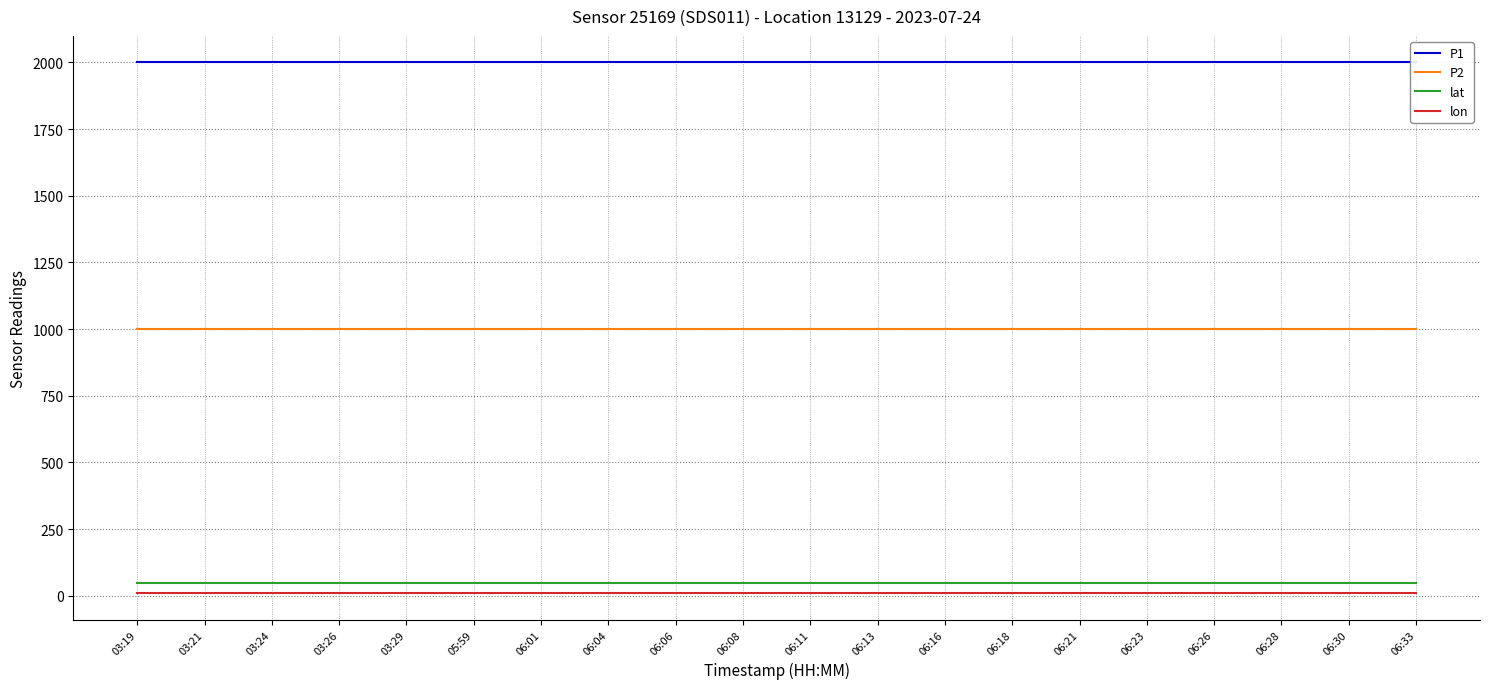

Reading left to right, what are all the values shown in this chart?

P1: 03:19=1999.9	03:21=1999.9	03:24=1999.9	03:26=1999.9	03:29=1999.9	05:59=1999.9	06:01=1999.9	06:04=1999.9	06:06=1999.9	06:08=1999.9	06:11=1999.9	06:13=1999.9	06:16=1999.9	06:18=1999.9	06:21=1999.9	06:23=1999.9	06:26=1999.9	06:28=1999.9	06:30=1999.9	06:33=1999.9
P2: 03:19=999.9	03:21=999.9	03:24=999.9	03:26=999.9	03:29=999.9	05:59=999.9	06:01=999.9	06:04=999.9	06:06=999.9	06:08=999.9	06:11=999.9	06:13=999.9	06:16=999.9	06:18=999.9	06:21=999.9	06:23=999.9	06:26=999.9	06:28=999.9	06:30=999.9	06:33=999.9
lat: 03:19=48.0	03:21=48.0	03:24=48.0	03:26=48.0	03:29=48.0	05:59=48.0	06:01=48.0	06:04=48.0	06:06=48.0	06:08=48.0	06:11=48.0	06:13=48.0	06:16=48.0	06:18=48.0	06:21=48.0	06:23=48.0	06:26=48.0	06:28=48.0	06:30=48.0	06:33=48.0
lon: 03:19=10.4	03:21=10.4	03:24=10.4	03:26=10.4	03:29=10.4	05:59=10.4	06:01=10.4	06:04=10.4	06:06=10.4	06:08=10.4	06:11=10.4	06:13=10.4	06:16=10.4	06:18=10.4	06:21=10.4	06:23=10.4	06:26=10.4	06:28=10.4	06:30=10.4	06:33=10.4